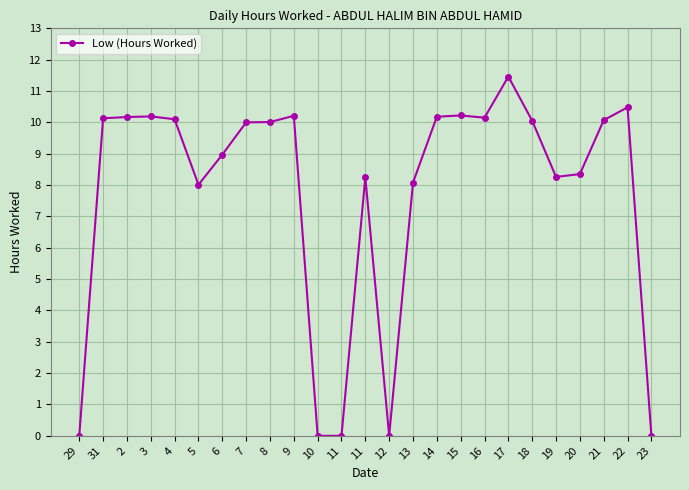

How many series are shown in this chart?

1